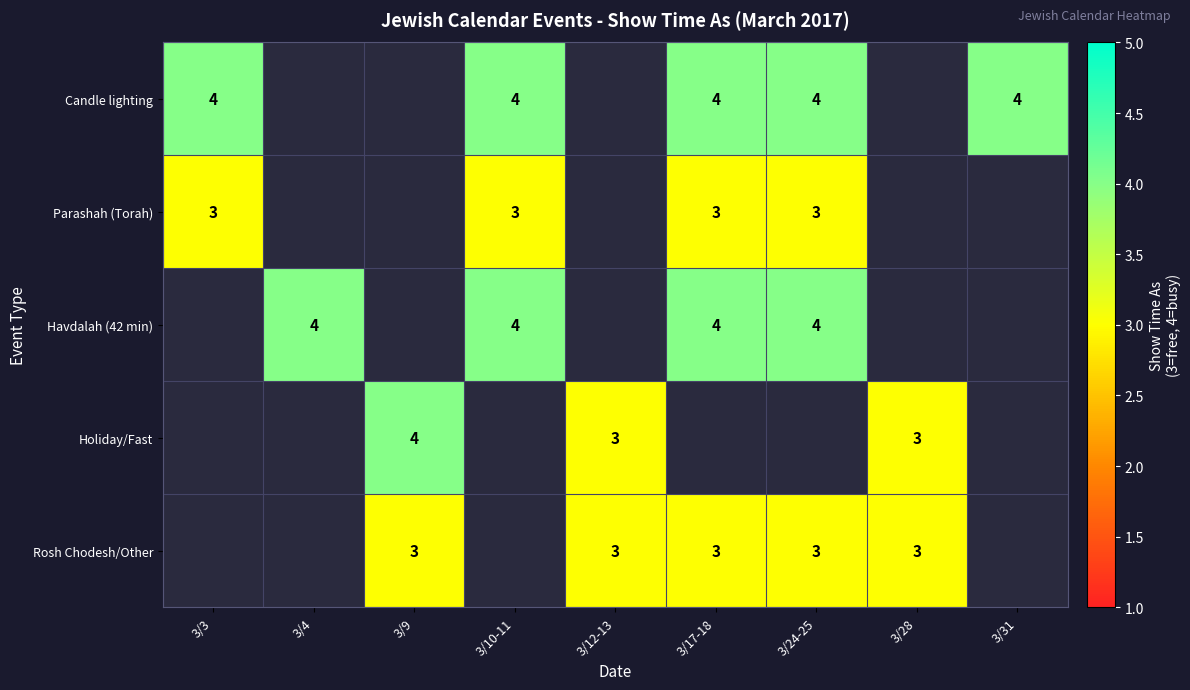

Is it true that Rosh Chodesh/Other equals 3 at 3/17-18?

True